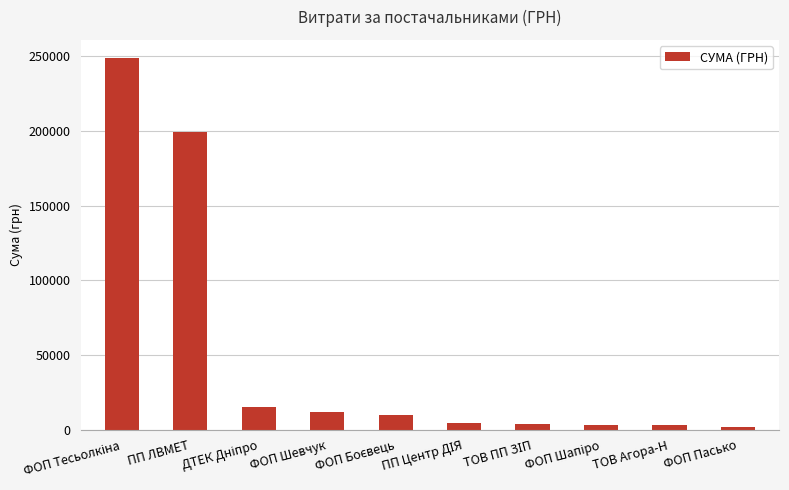

What is the label of the 9th bar from the left?

ТОВ Агора-Н